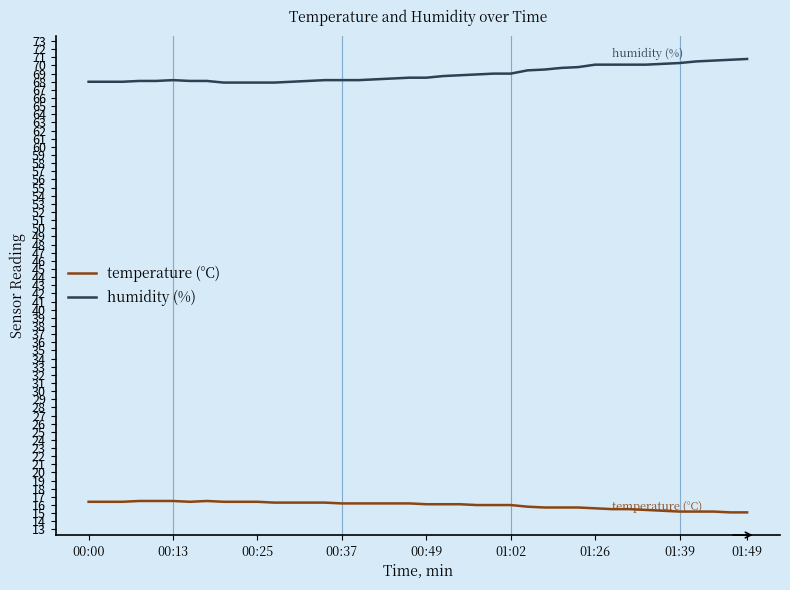

What is the minimum value shown in the chart?

15.1